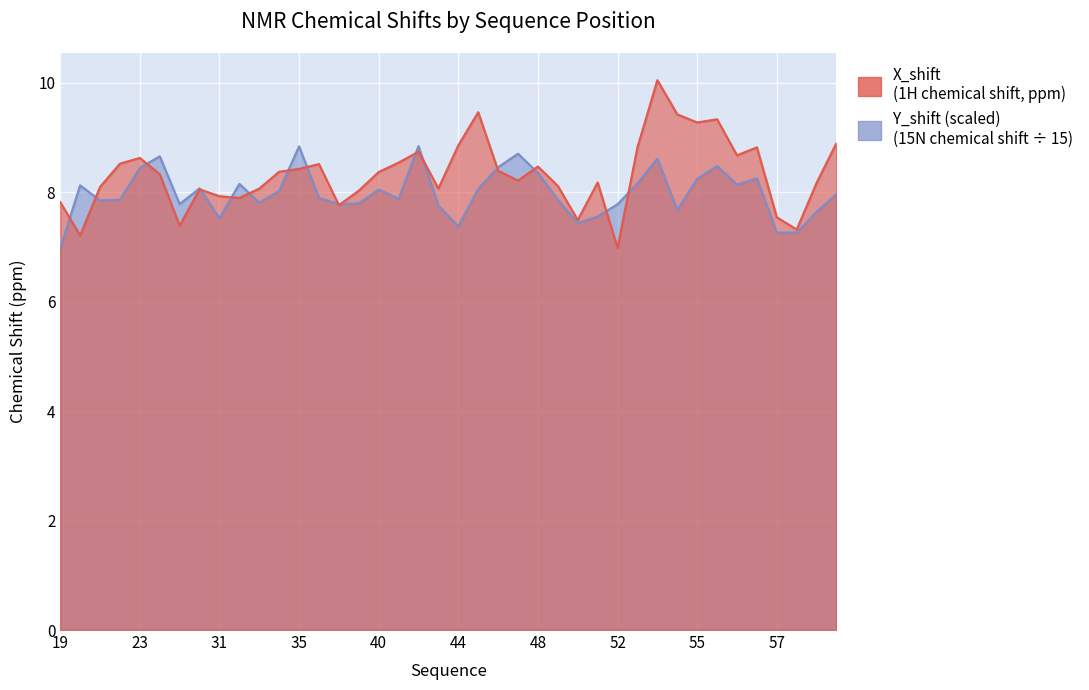

How many values in the X_shift series exceed 8?

30